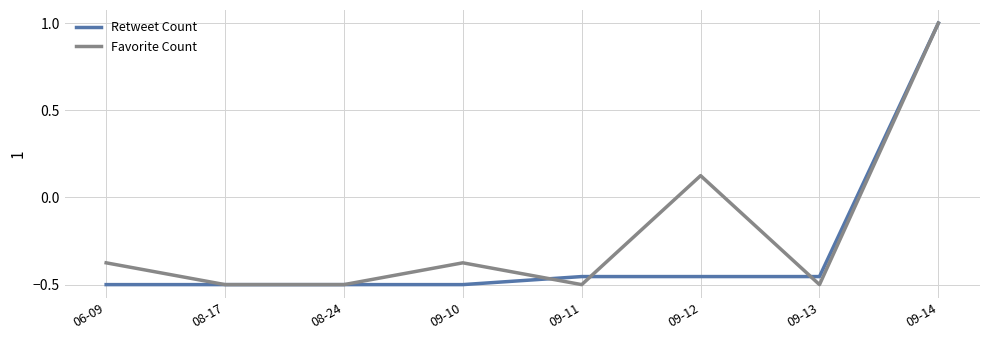

Between 09-11 and 09-12, which series saw the biggest shift?

Favorite Count